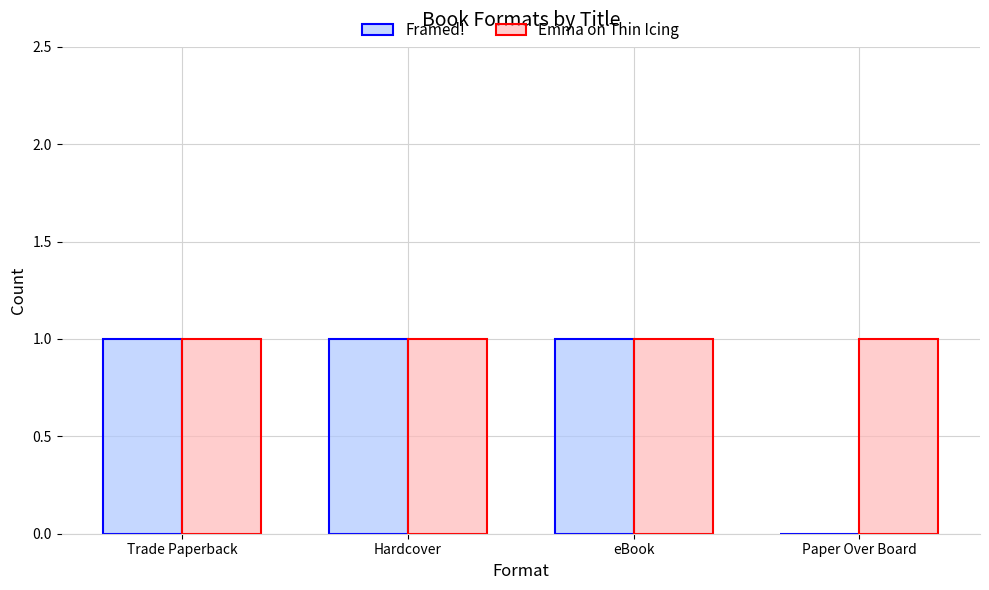

Which series has the largest total across all categories?

Emma on Thin Icing